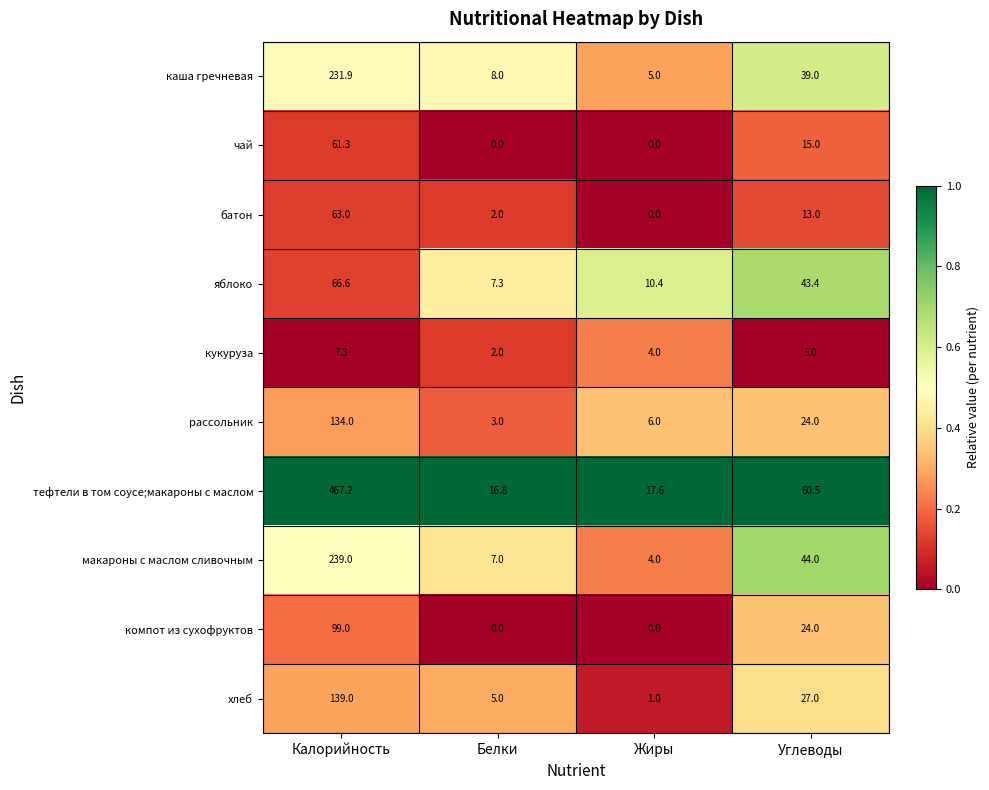

What is the total value across all series at Жиры?

48.0